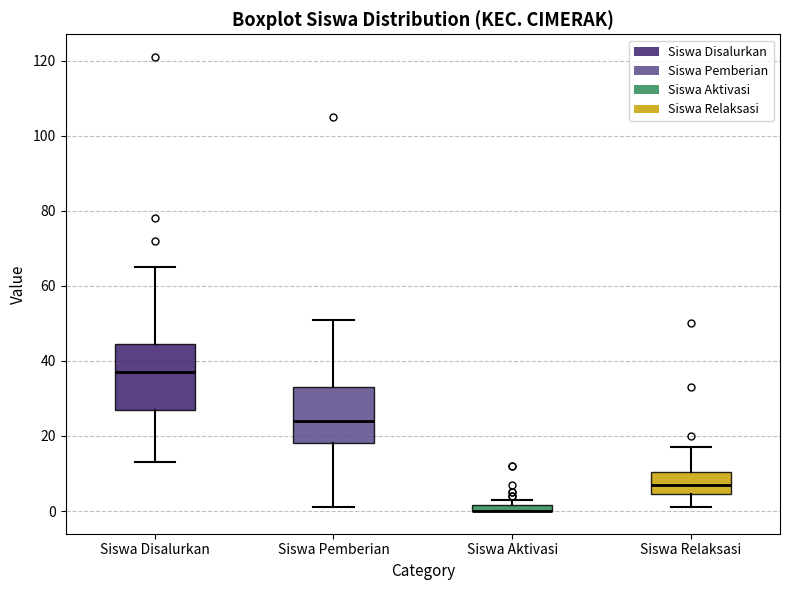

Where is the lower edge of the box for Siswa Disalurkan on the y-axis? The values are not printed on the chart, so give them approximately, as read against the axis.

28